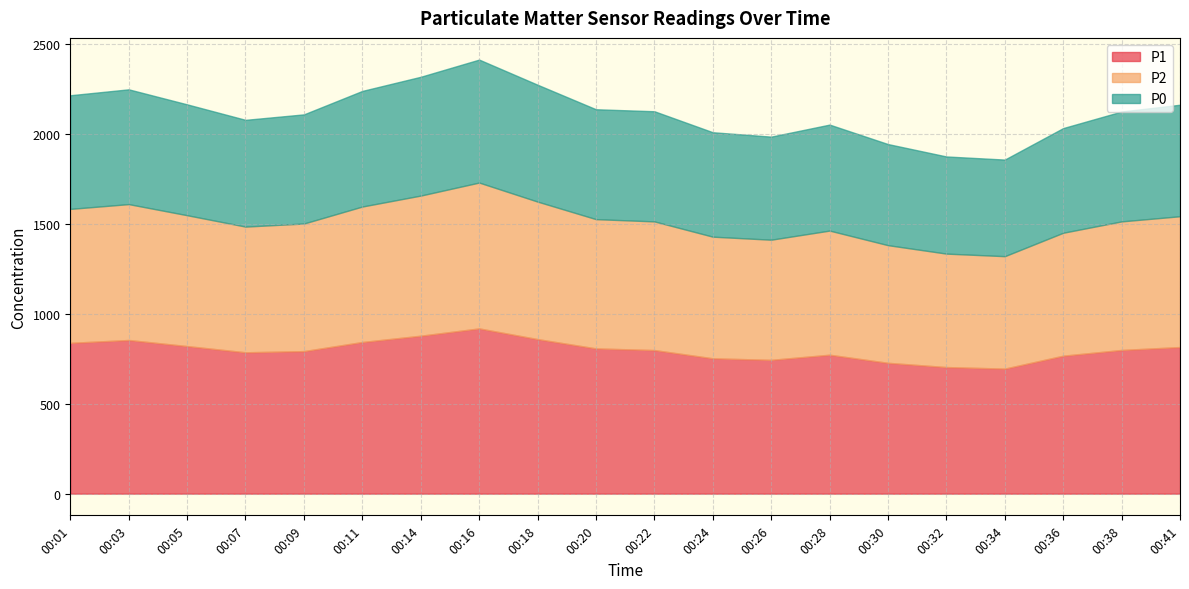

Rank the series at 00:32 from lowest to highest value.

P0, P2, P1